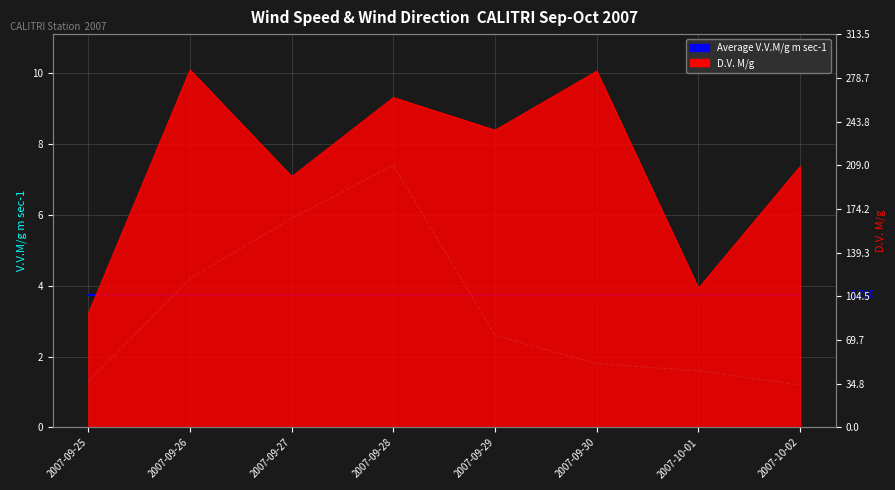

Does the chart display data point markers on the line(s)?

No